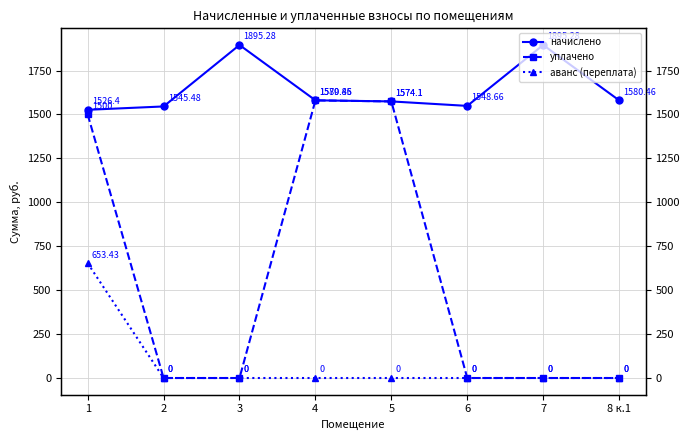

How many series are shown in this chart?

3